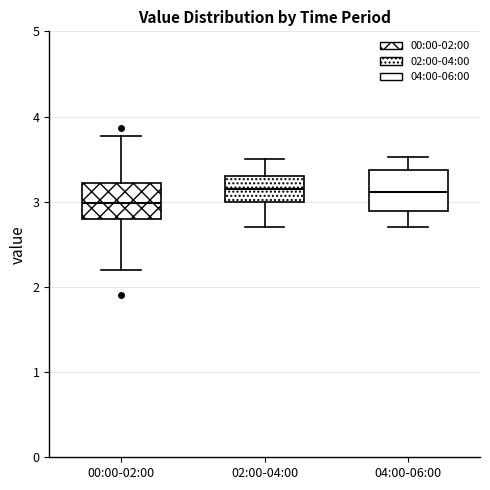

Where does the median line of the box for 02:00-04:00 sit on the y-axis? The values are not printed on the chart, so give them approximately, as read against the axis.

3.2